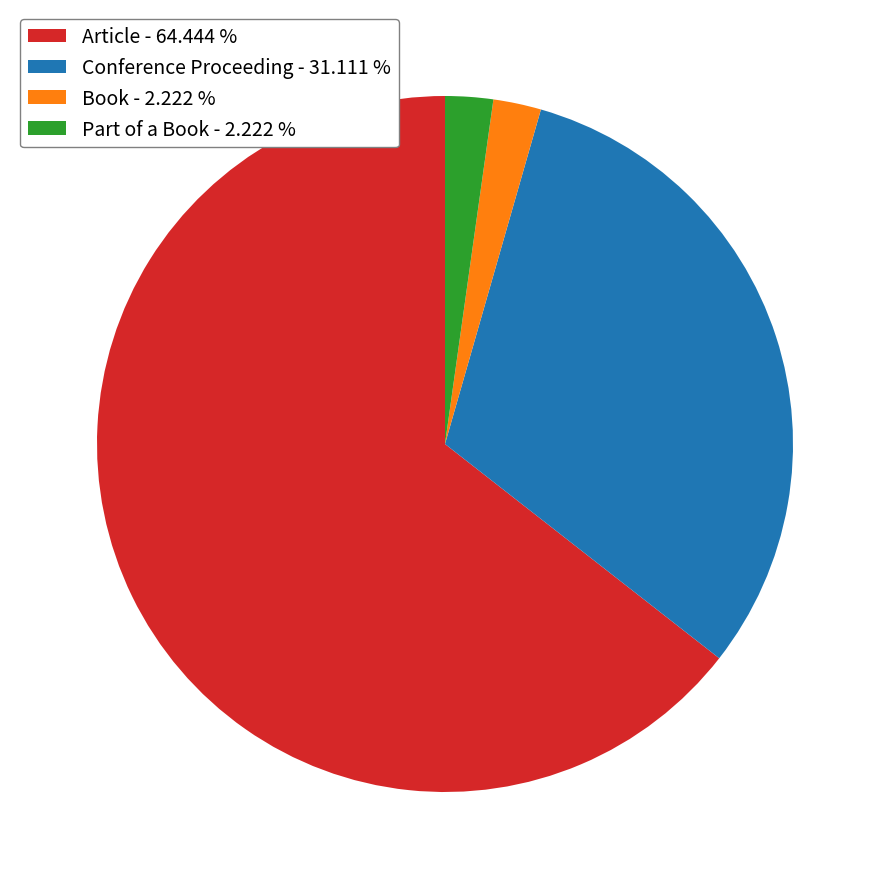

Approximately how many times larger is the value at Part of a Book - 2.222 % compared to Book - 2.222 %?

1.0